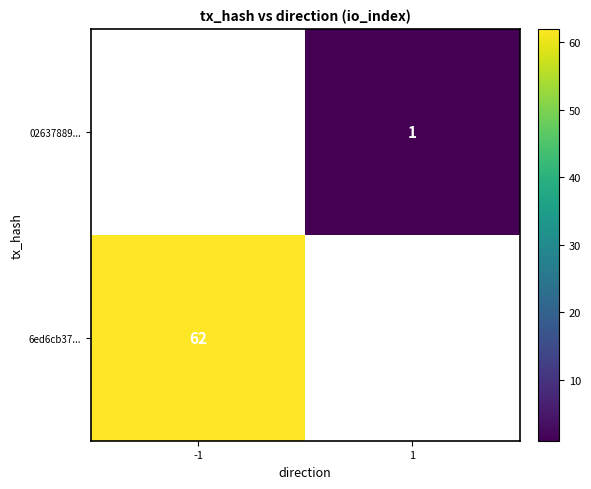

True or false: 02637889... has a value of 2 at 1.

False